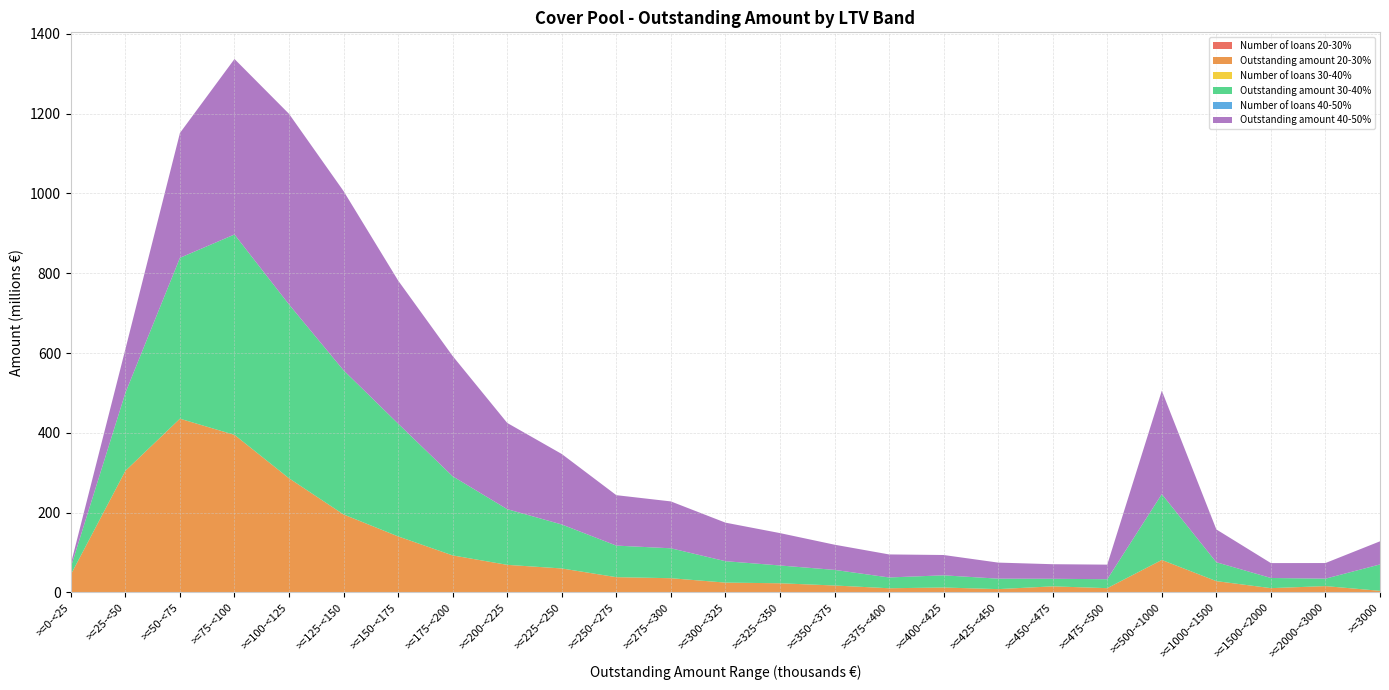

Reading right to left, list all the values displayed in this chart.

Number of loans 20-30%: 1.0	7.0	6.0	24.0	122.0	22.0	33.0	19.0	30.0	27.0	48.0	68.0	79.0	124.0	146.0	254.0	327.0	498.0	869.0	1434.0	2568.0	4565.0	7040.0	8064.0	2470.0
Outstanding amount 20-30%: 4050000.0	15871358.3	10743055.3	28329331.2	81384653.5	10708600.2	15235586.0	8300694.8	12339428.9	10468651.1	17390494.5	22969672.3	24636803.6	35633532.3	38265295.4	60071575.5	69138817.8	92770842.8	140410471.4	195377601.4	286046791.9	394871466.1	435357557.8	304763048.3	44747171.4
Number of loans 30-40%: 13.0	8.0	15.0	40.0	256.0	46.0	41.0	60.0	74.0	70.0	108.0	132.0	172.0	261.0	302.0	465.0	661.0	1063.0	1751.0	2648.0	3894.0	5774.0	6473.0	5009.0	1041.0
Outstanding amount 30-40%: 66079553.3	18652175.7	25475454.2	47315244.9	165007135.5	22408931.6	18972119.3	26218256.0	30555740.2	27070017.8	39104698.2	44592474.5	53657941.5	74978839.0	79092307.5	110217046.6	139501612.9	198241318.0	282654639.9	361156214.2	435501068.9	502116462.4	403150212.7	195238765.2	18615326.1
Number of loans 40-50%: 12.0	17.0	22.0	69.0	388.0	75.0	79.0	92.0	124.0	149.0	174.0	241.0	310.0	409.0	483.0	746.0	1020.0	1612.0	2217.0	3281.0	4257.0	5037.0	4961.0	2778.0	475.0
Outstanding amount 40-50%: 57975588.5	39141475.1	37324015.5	82220740.2	259174953.1	36533971.6	36520870.1	40245639.5	50902203.8	57702163.0	63151221.3	81133658.5	96604207.2	117470537.7	126375172.3	176606940.9	216104368.1	301350889.5	358533253.3	449121566.4	477702333.0	439730553.5	312821595.9	109592828.4	8238774.0